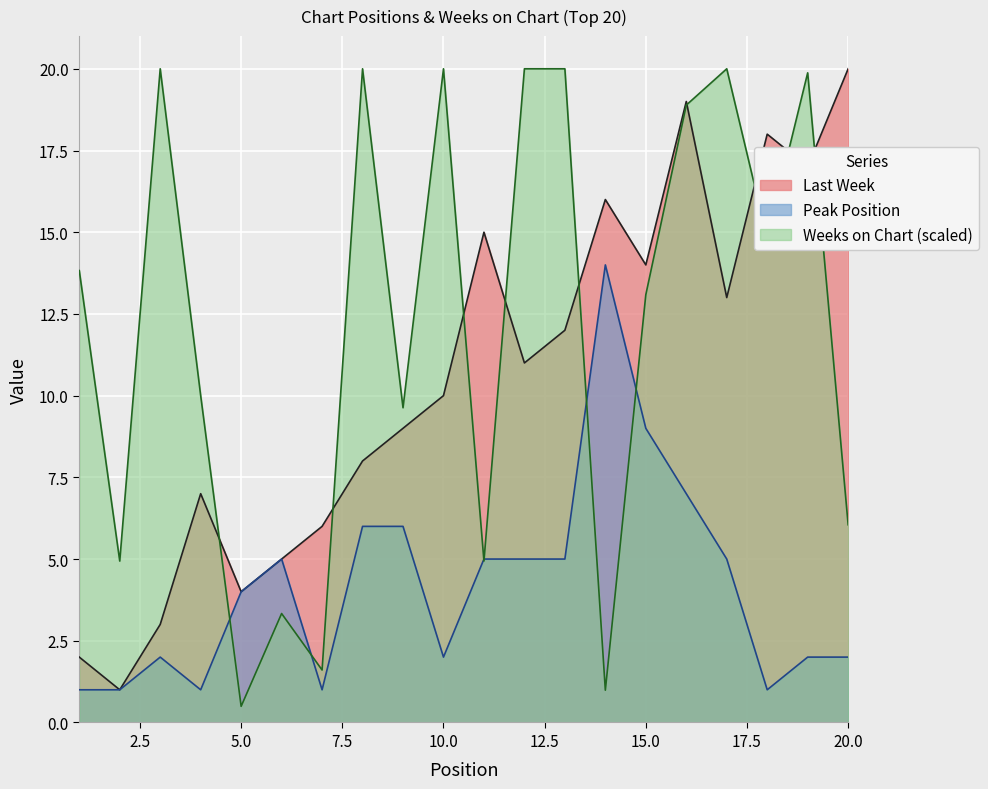

True or false: Weeks on Chart has a value of 20.0 at 3.

True